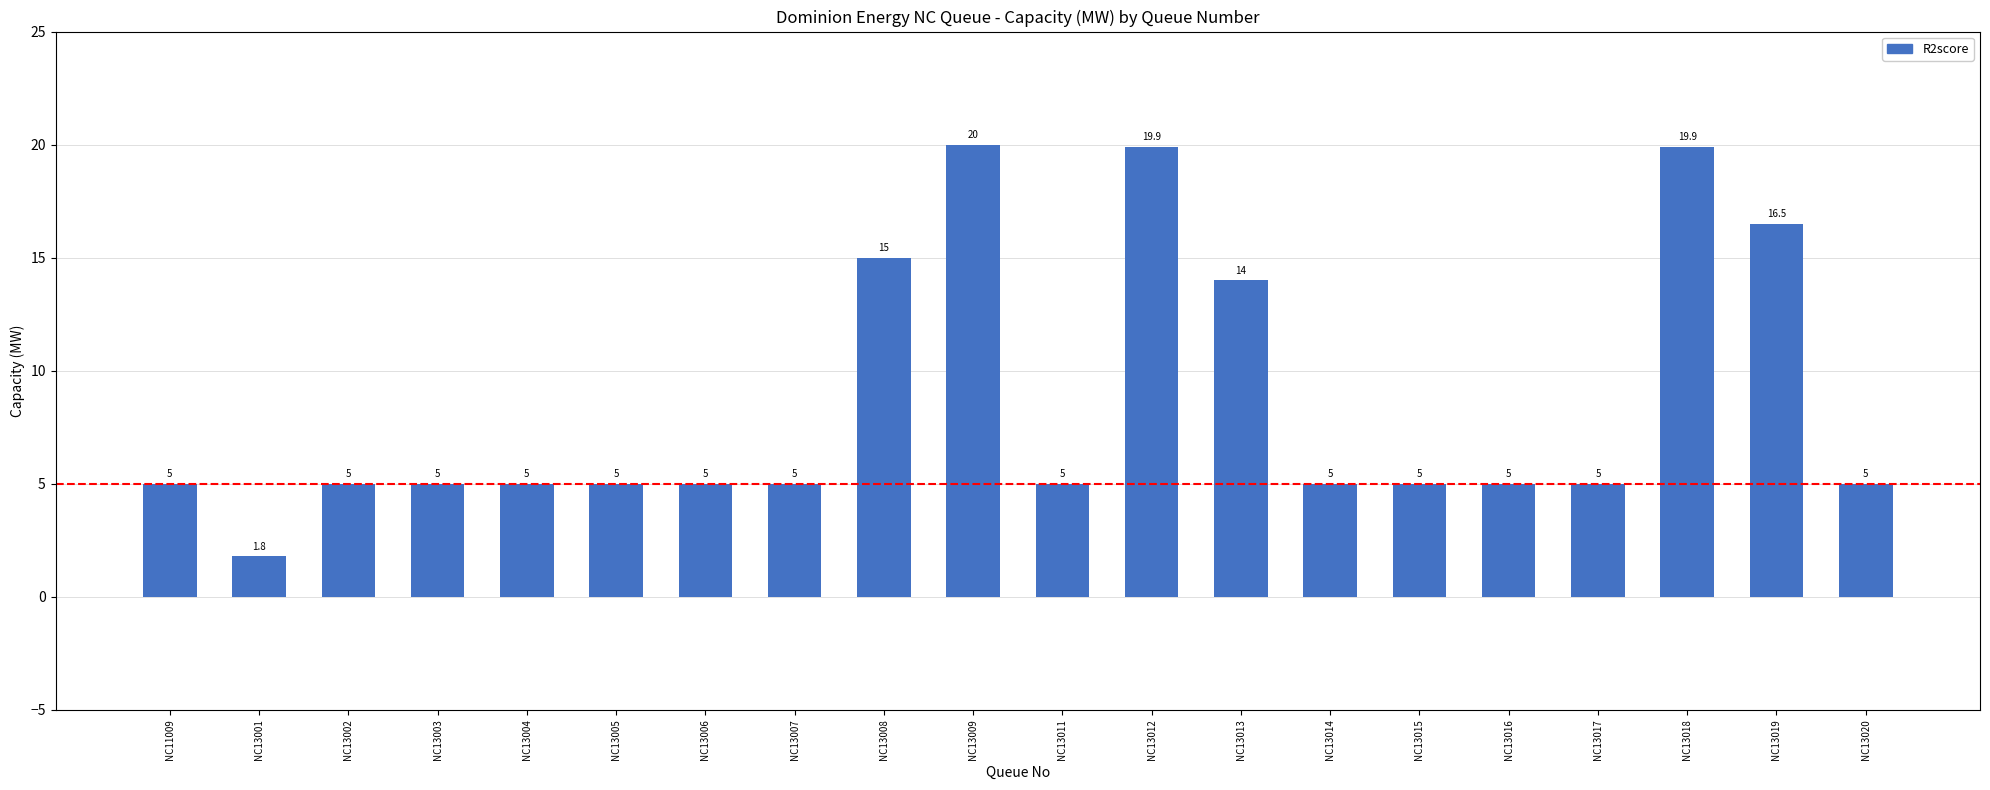

What is the change in value from NC13006 to NC13019?

+11.5